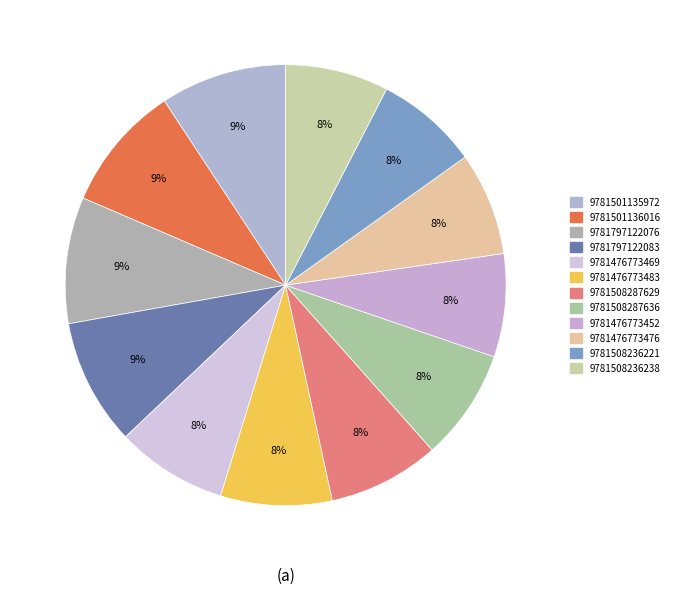

True or false: 9781501135972 accounts for 9% of the total.

True